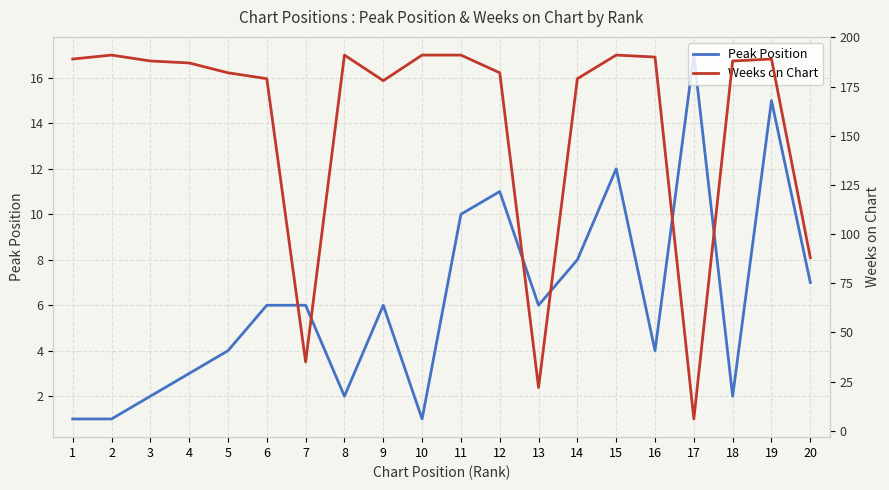

What is the value of the Weeks on Chart point at the 19th from the left?

189